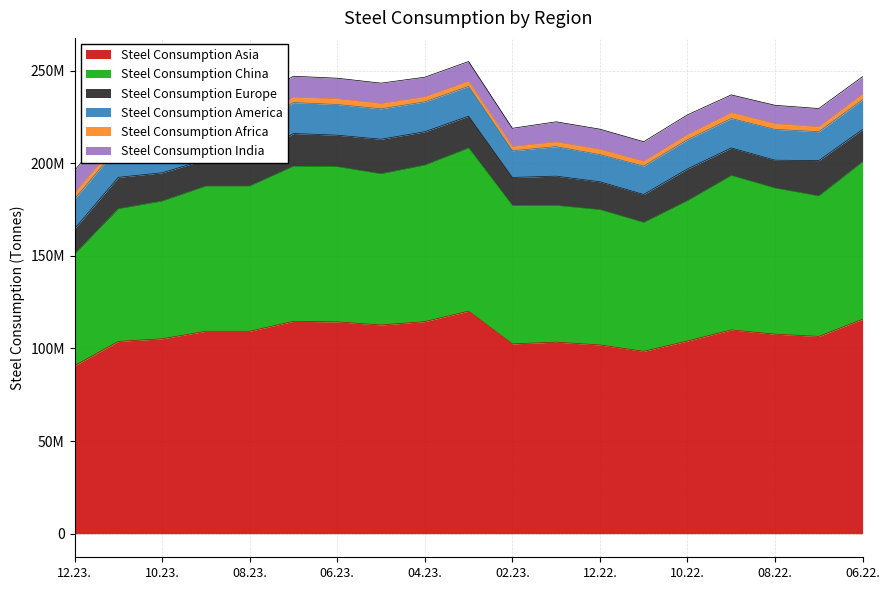

What is the value of the Steel Consumption India point at the 9th from the left?

10644200